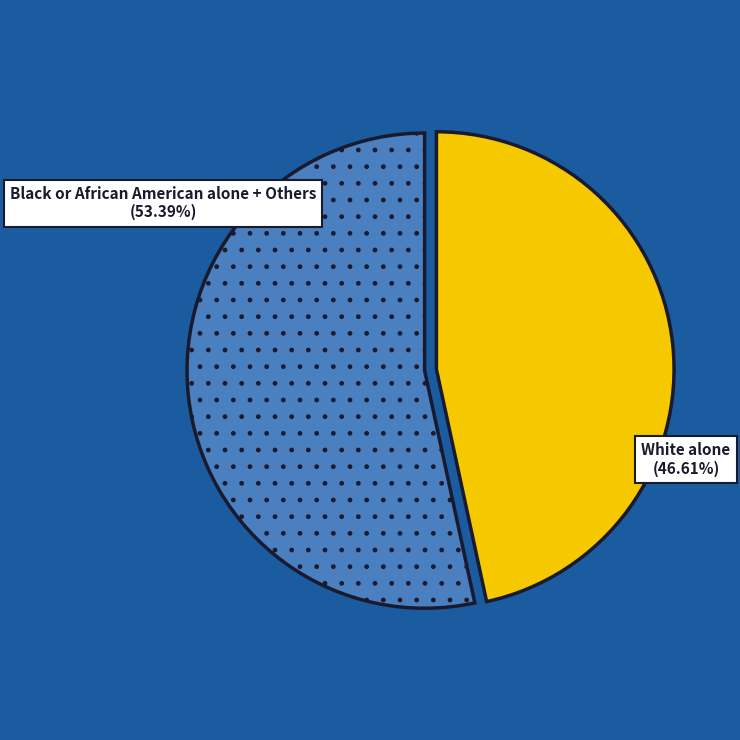

Is there a majority slice in this chart?

Yes